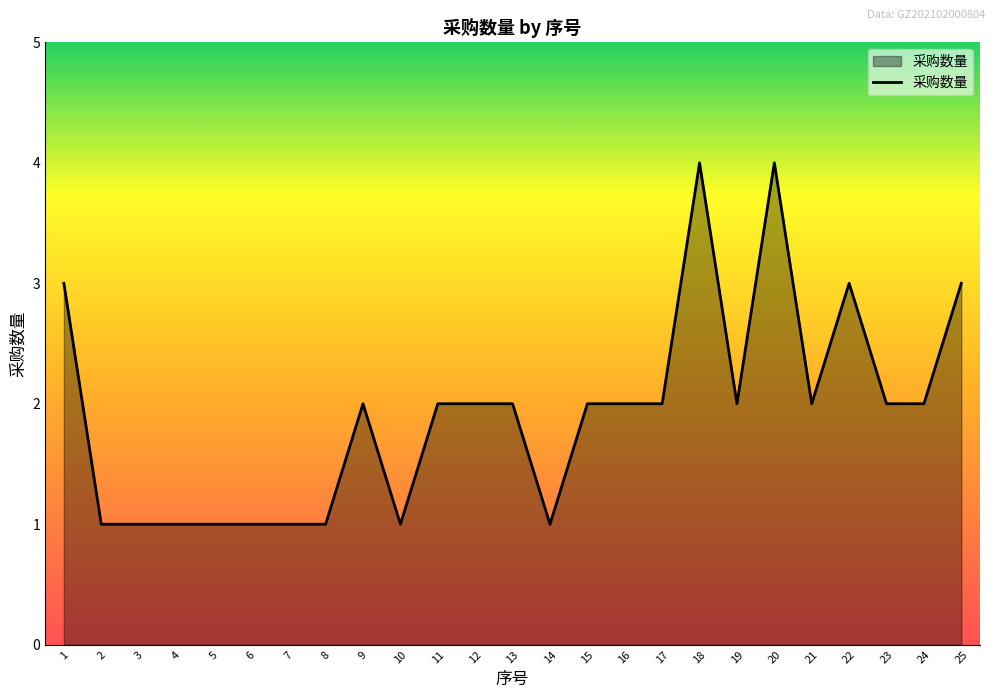

The chart shows a value of 3 at 21. True or false?

False